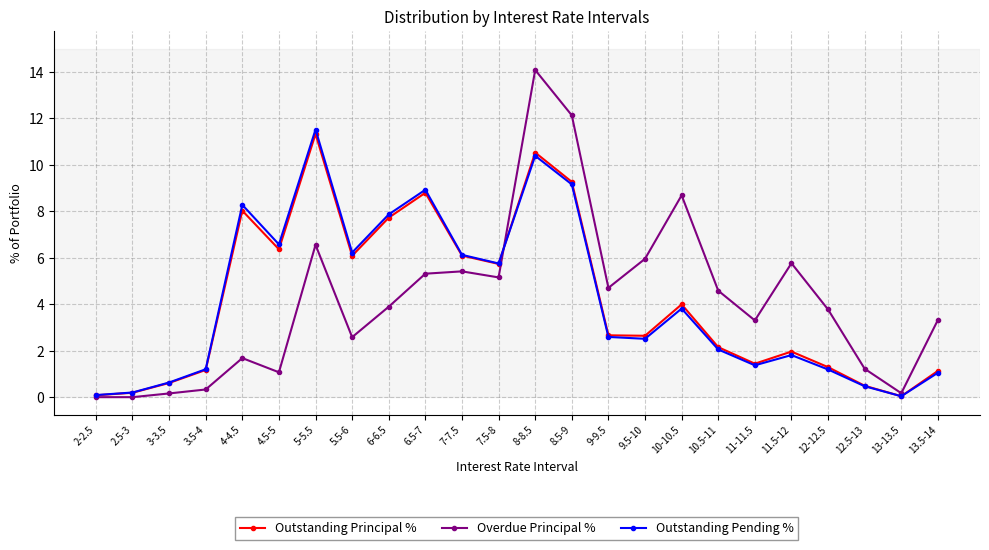

At which category does Outstanding Principal % reach its first local peak?

4-4.5